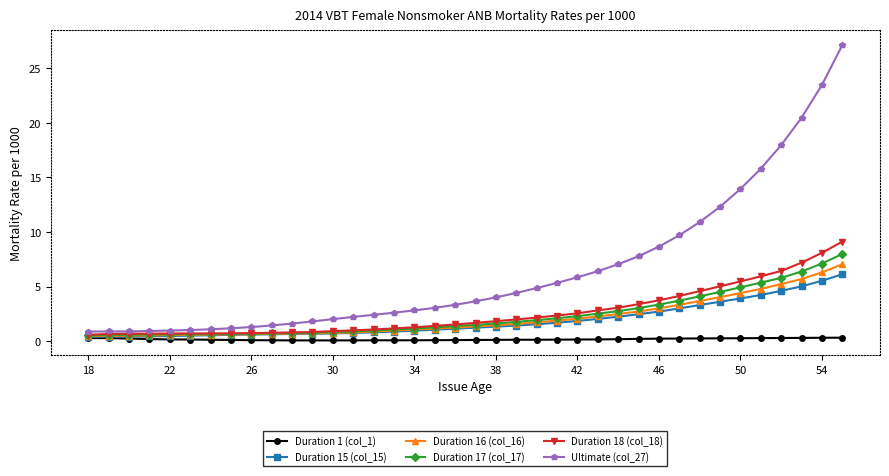

True or false: Ultimate (col_27) and Duration 17 (col_17) cross at least once.

False